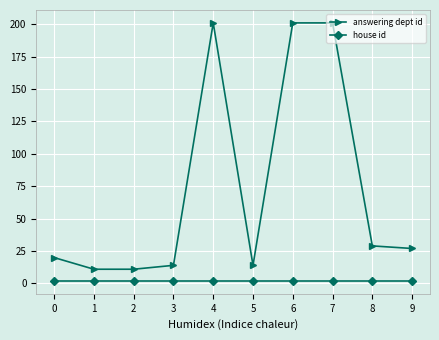

The value of answering dept id at 1 is 11. True or false?

True